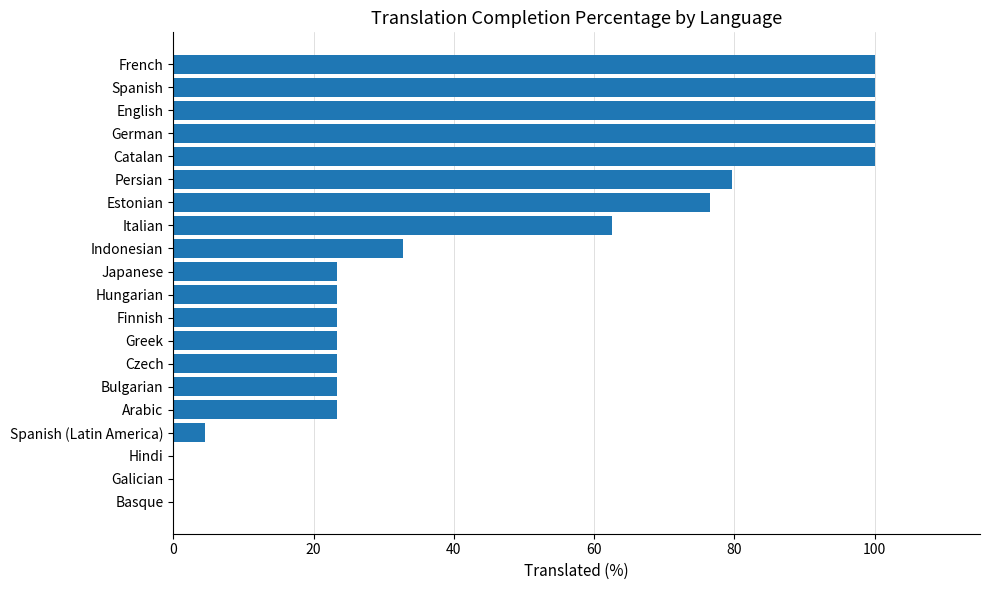

What is the sum of all values?

919.8